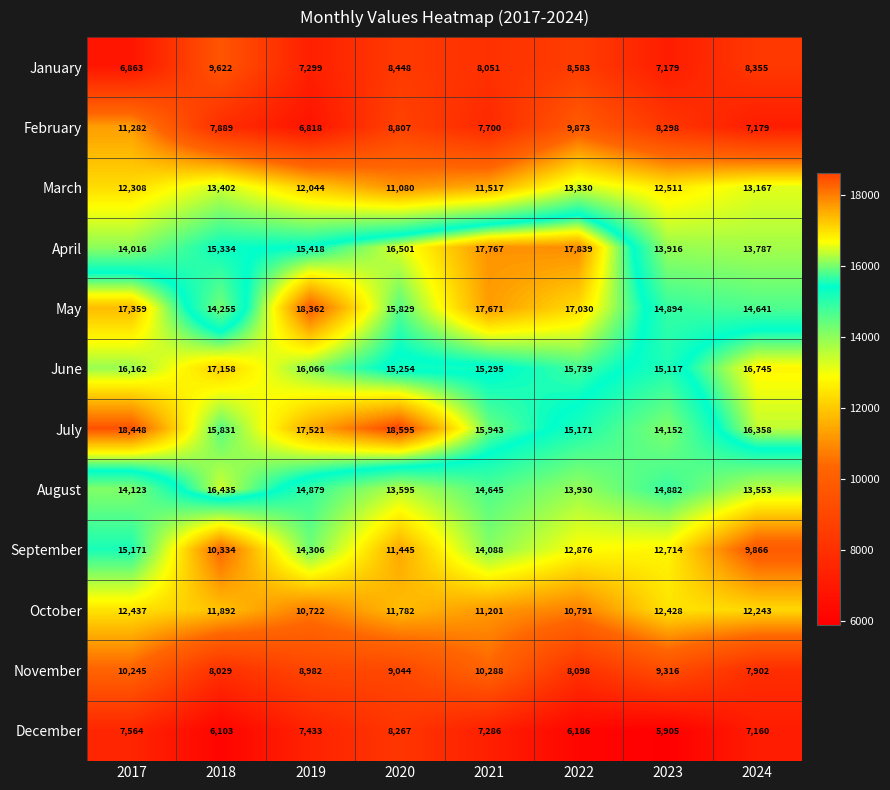

What is the minimum value shown in the chart?

5905